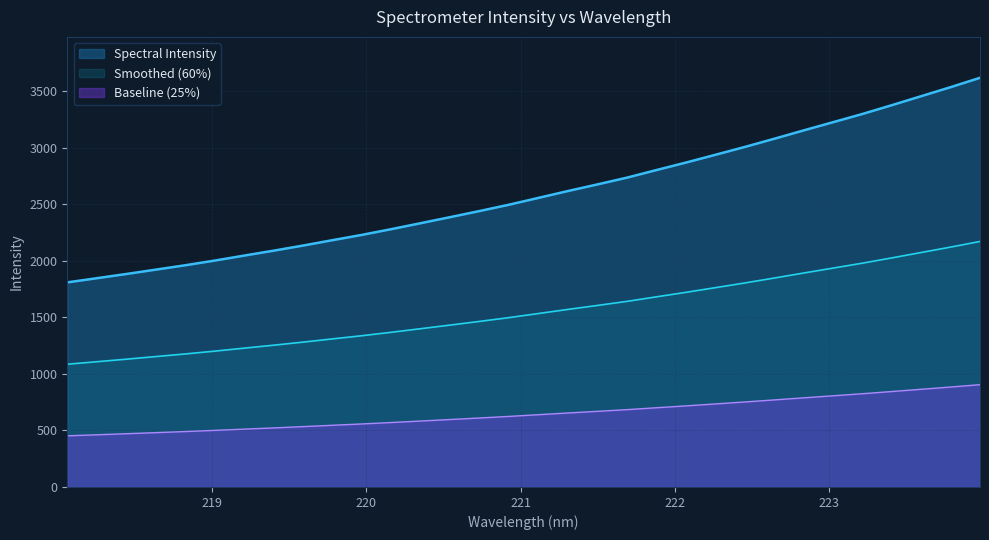

What is the sum of the values at 220.1623 and 223.0264?

5509.2